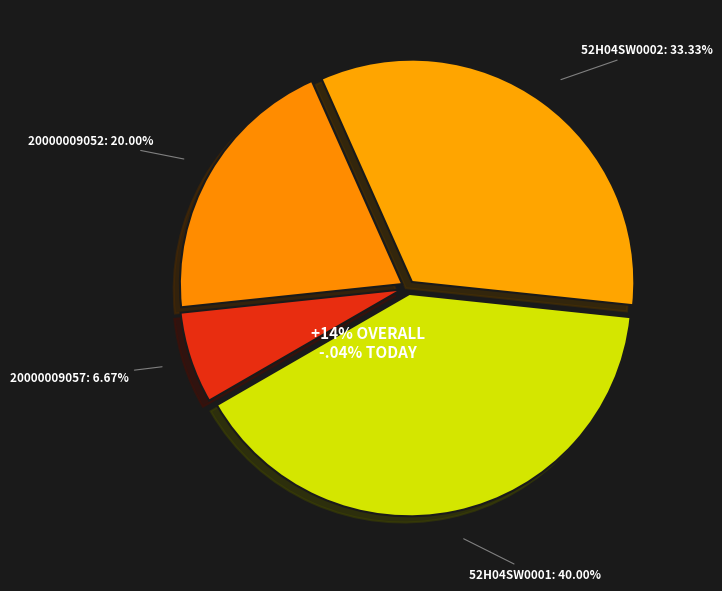

To the nearest percent, what is the average slice percentage?

25%